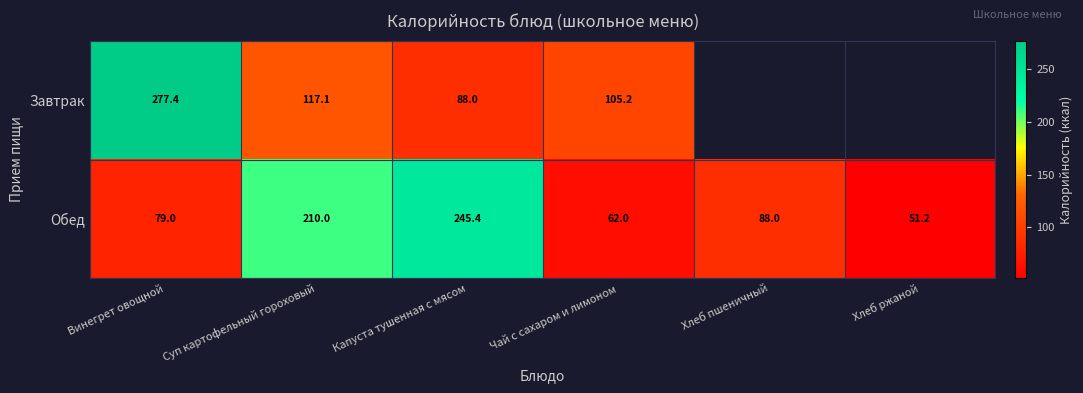

At which label does Обед first exceed 88?

Суп картофельный гороховый